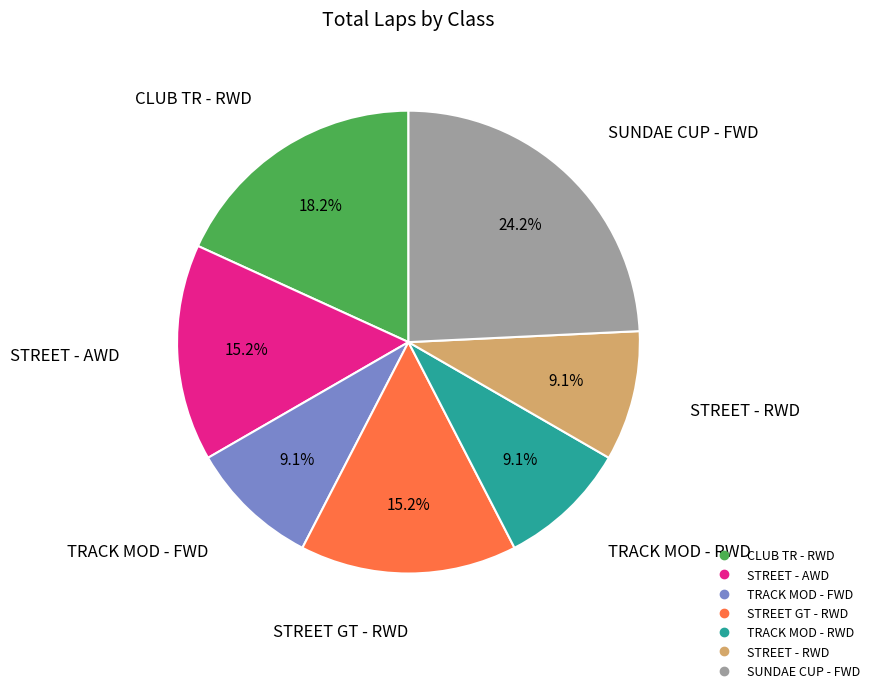

Which has a higher value, STREET - RWD or STREET - AWD?

STREET - AWD